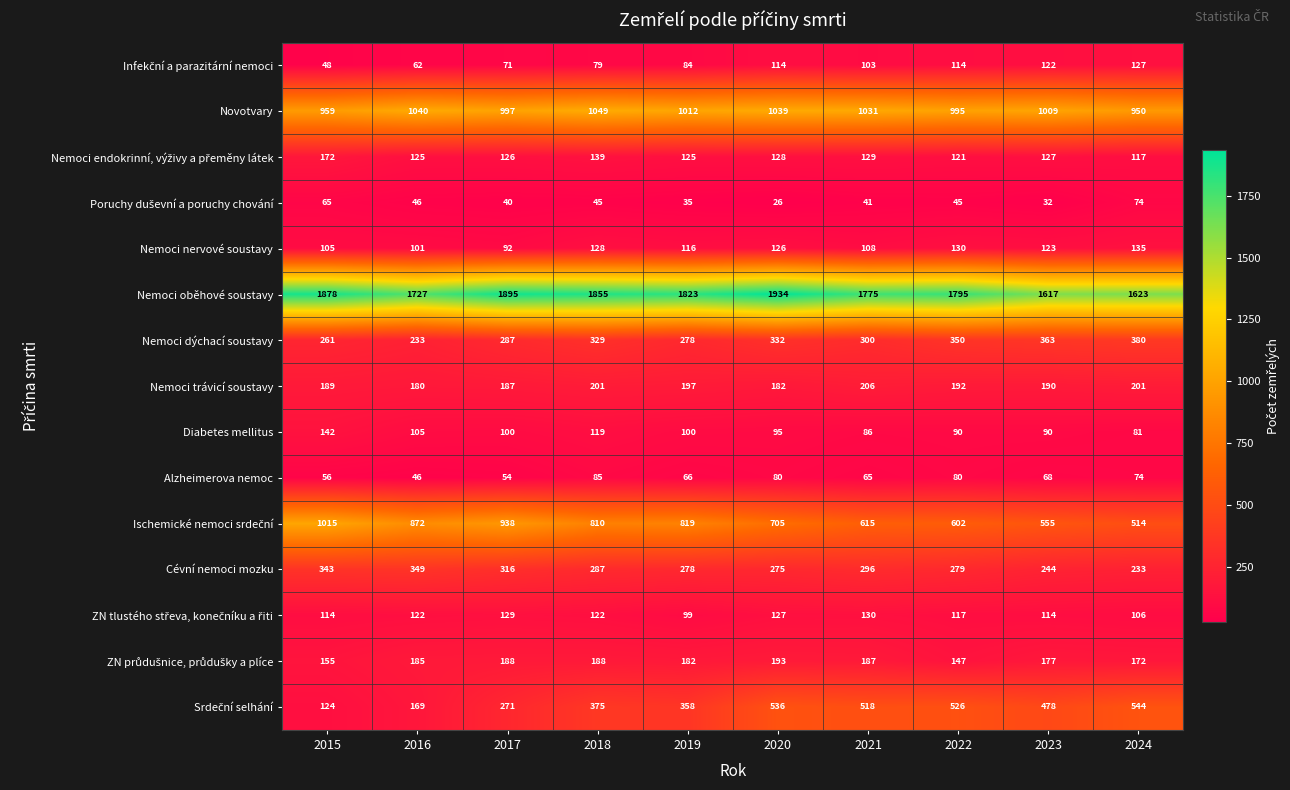

At which label does Nemoci trávicí soustavy reach its peak?

2021